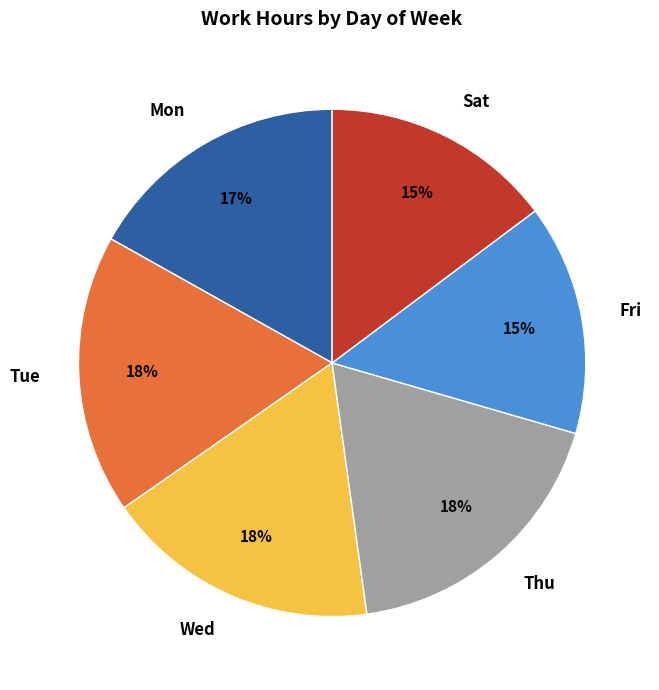

Approximately how many times larger is the value at Thu compared to Sat?

1.2